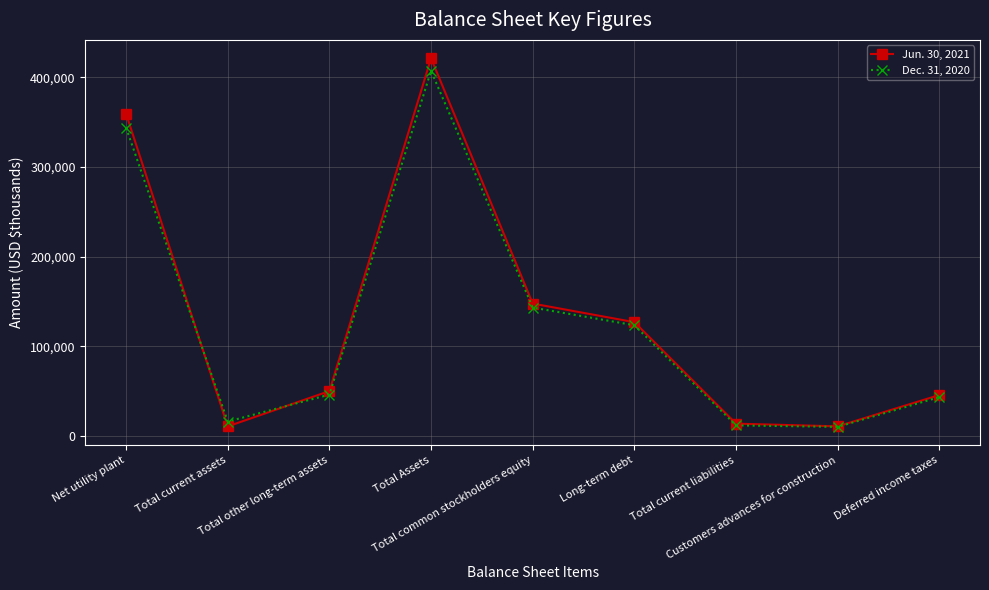

At how many categories does at least one series exceed 95175?

4